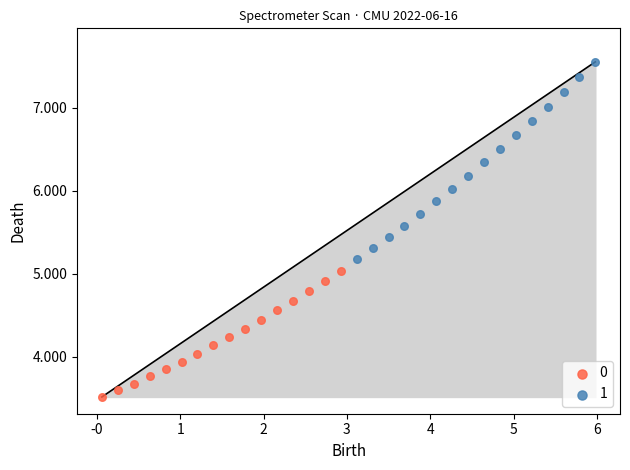

What are all the series names shown in the legend?

0, 1